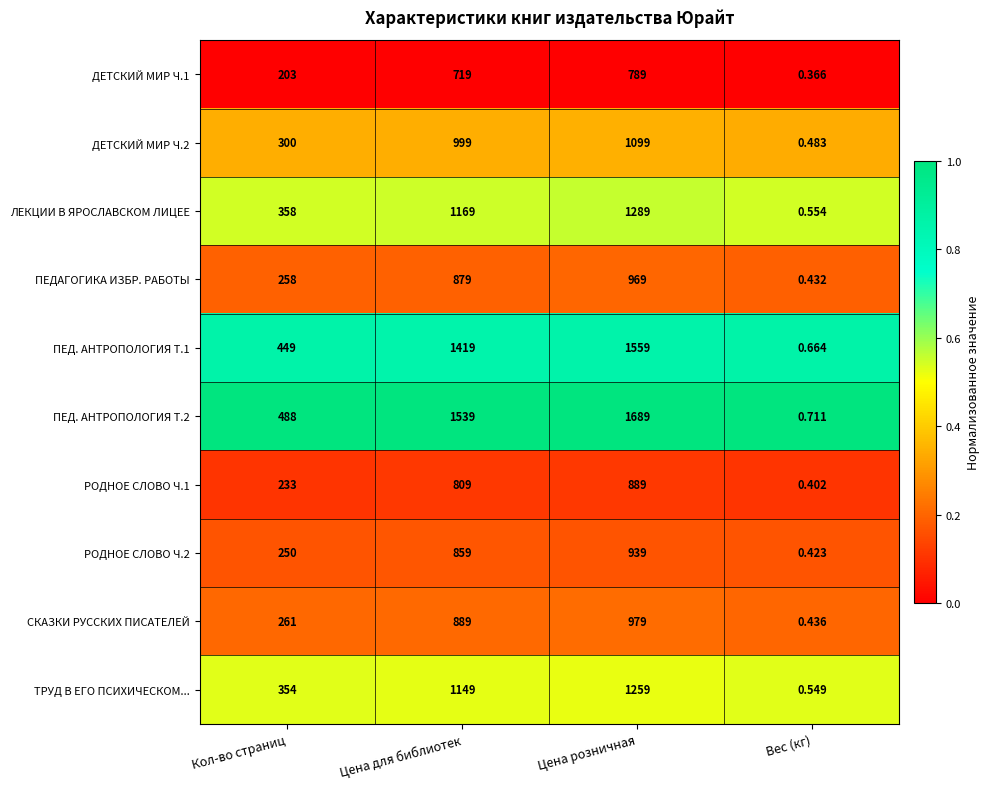

Is the value of ДЕТСКИЙ МИР Ч.1 at Вес (кг) greater than the value of ЛЕКЦИИ В ЯРОСЛАВСКОМ ЛИЦЕЕ at Вес (кг)?

No